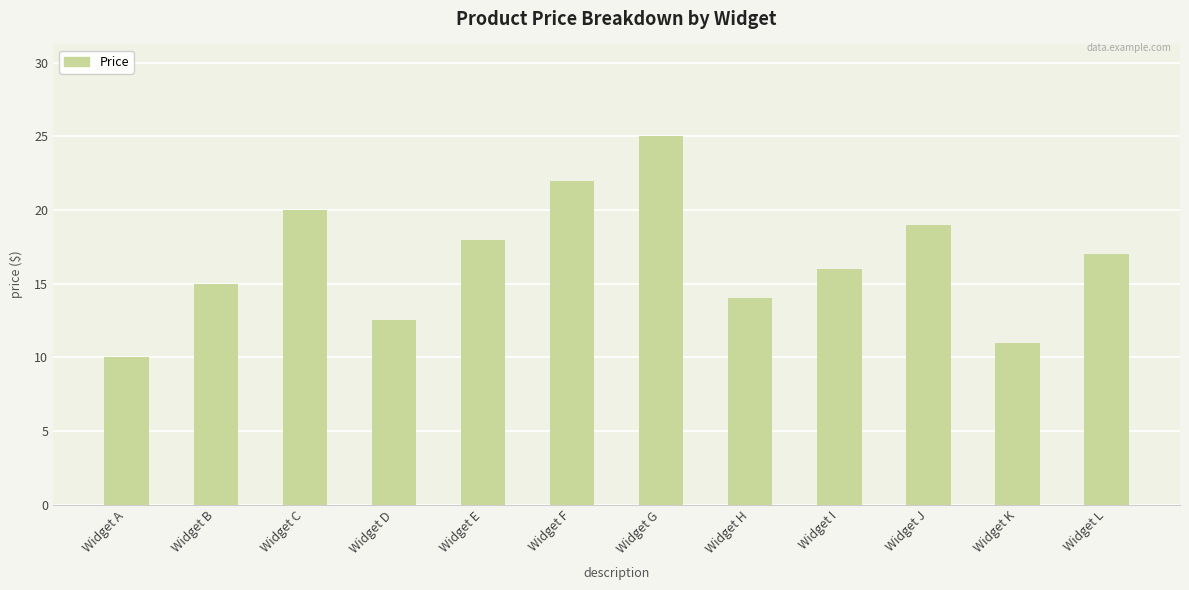

How many distinct data groups are displayed?

1